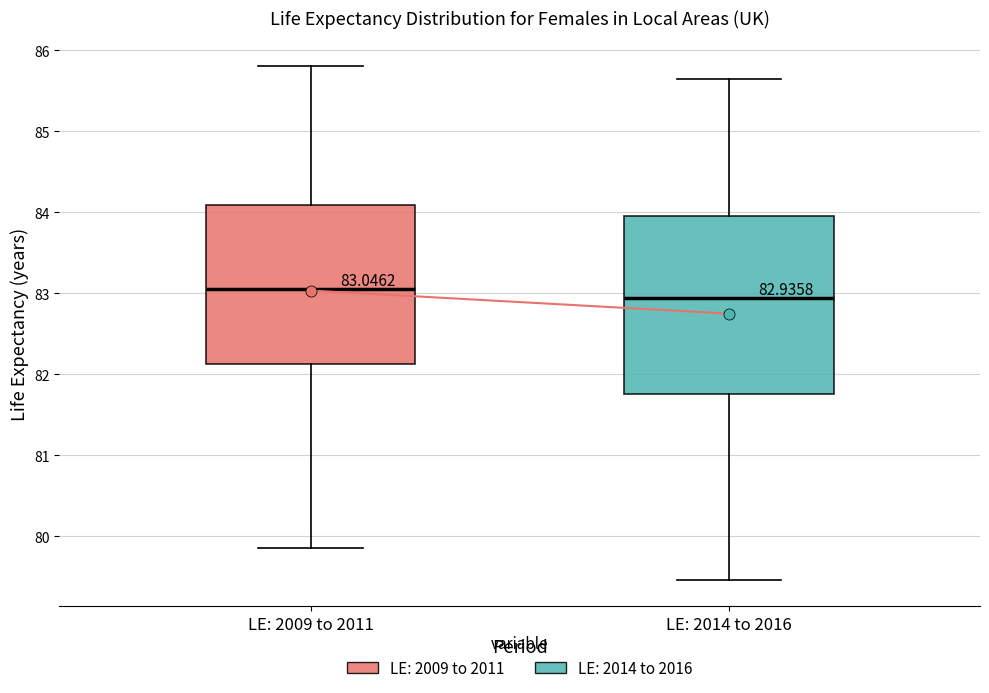

Which box is the tallest, from its lower edge to its upper edge?

LE: 2014 to 2016